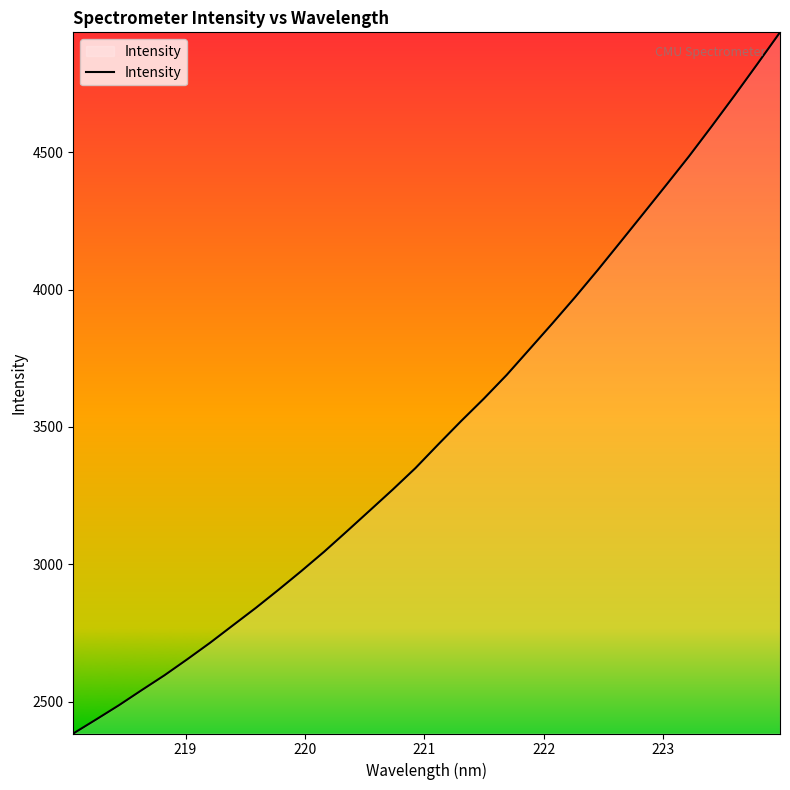

What is the difference between the maximum and minimum values?

2551.7